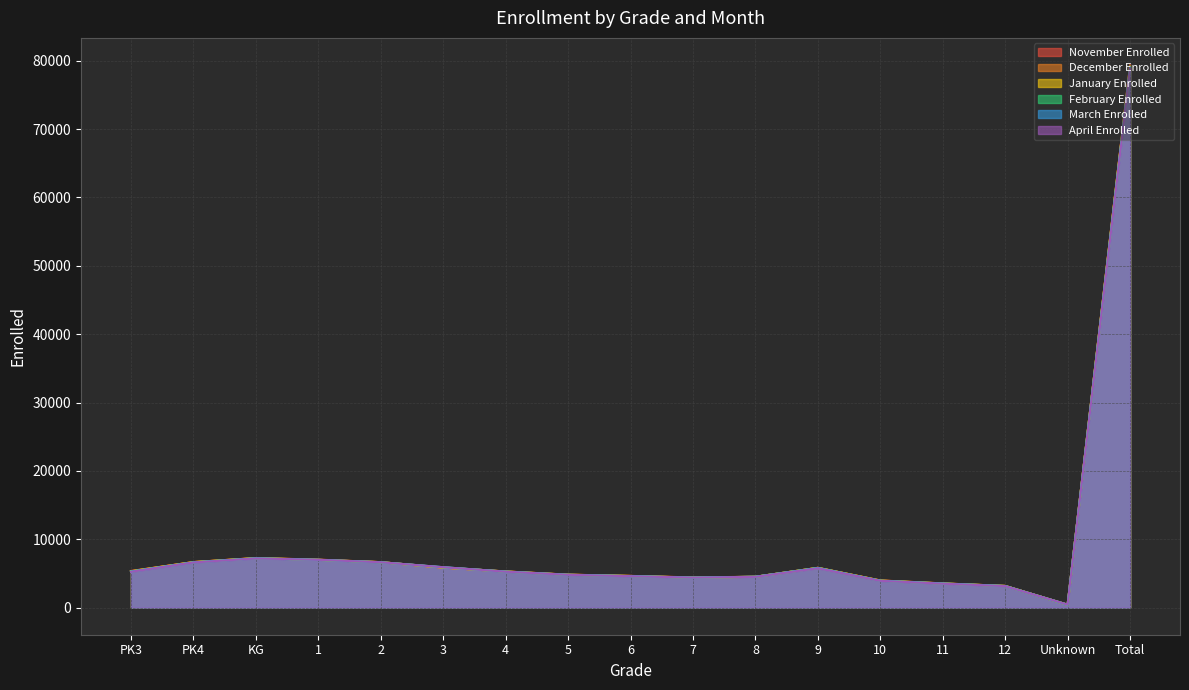

The March Enrolled series shows 3925 at 10. True or false?

True